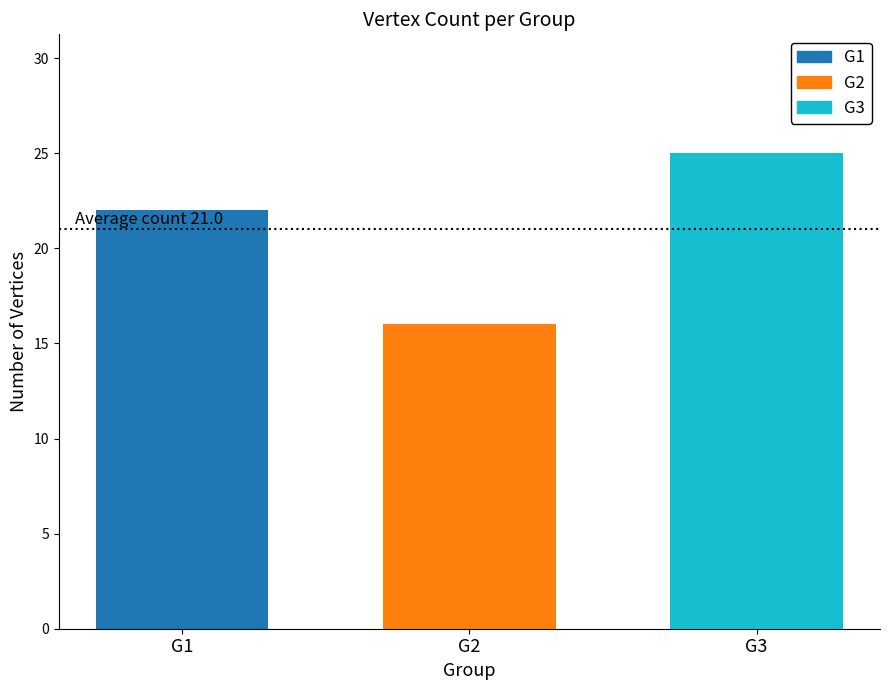

What is the minimum value shown in the chart?

16